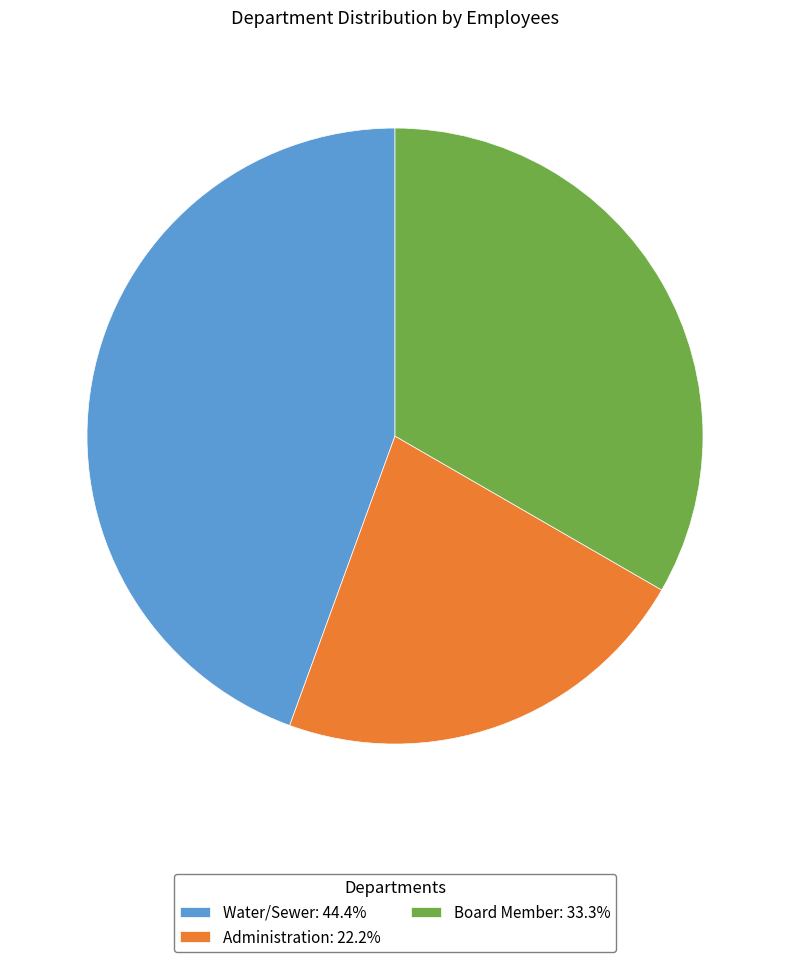

Is there any slice that represents more than half of the pie?

No